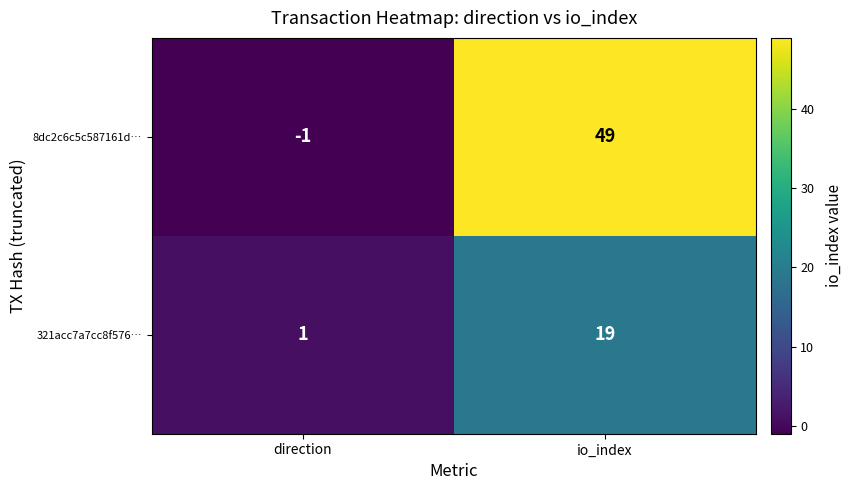

At which category is the sum across all series the highest?

io_index